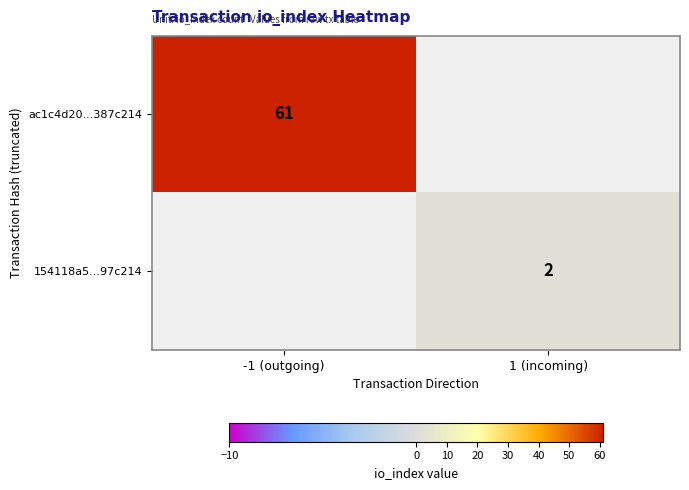

Is it true that 154118a5...97c214 equals 3 at 1 (incoming)?

False